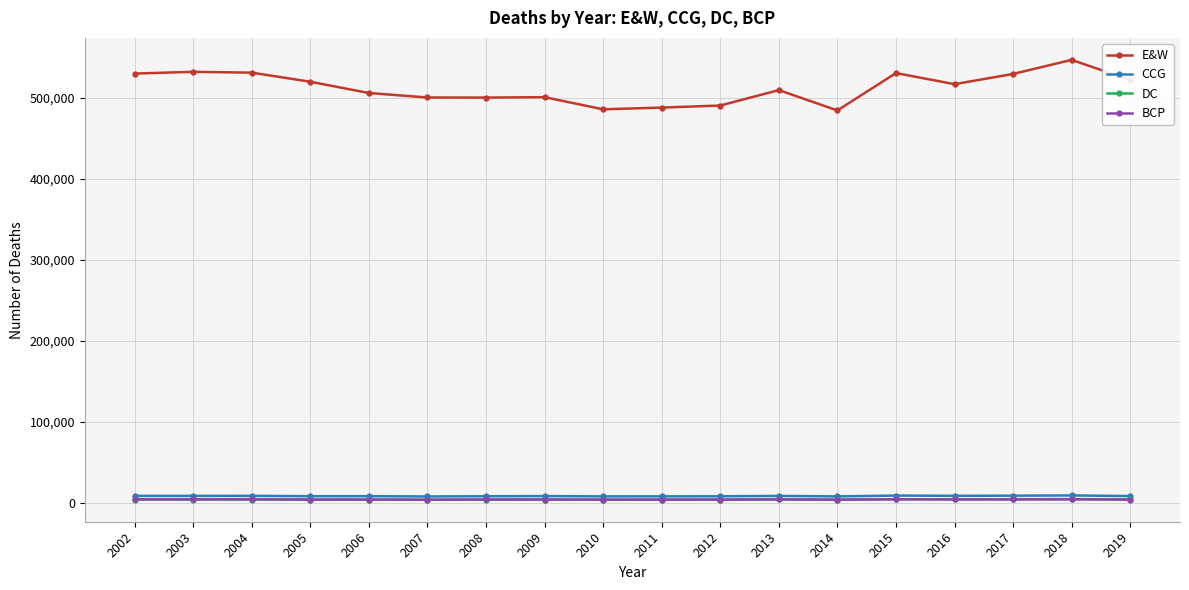

What is the value of the DC point at the 14th from the left?

4546